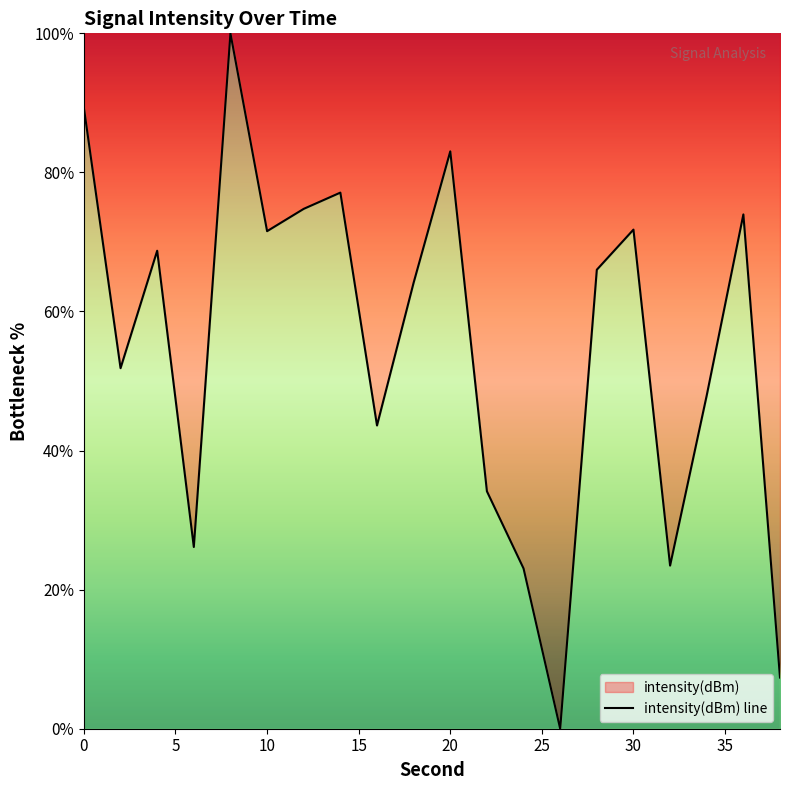

How many points are higher than both their immediate neighbors (excluding endpoints)?

6